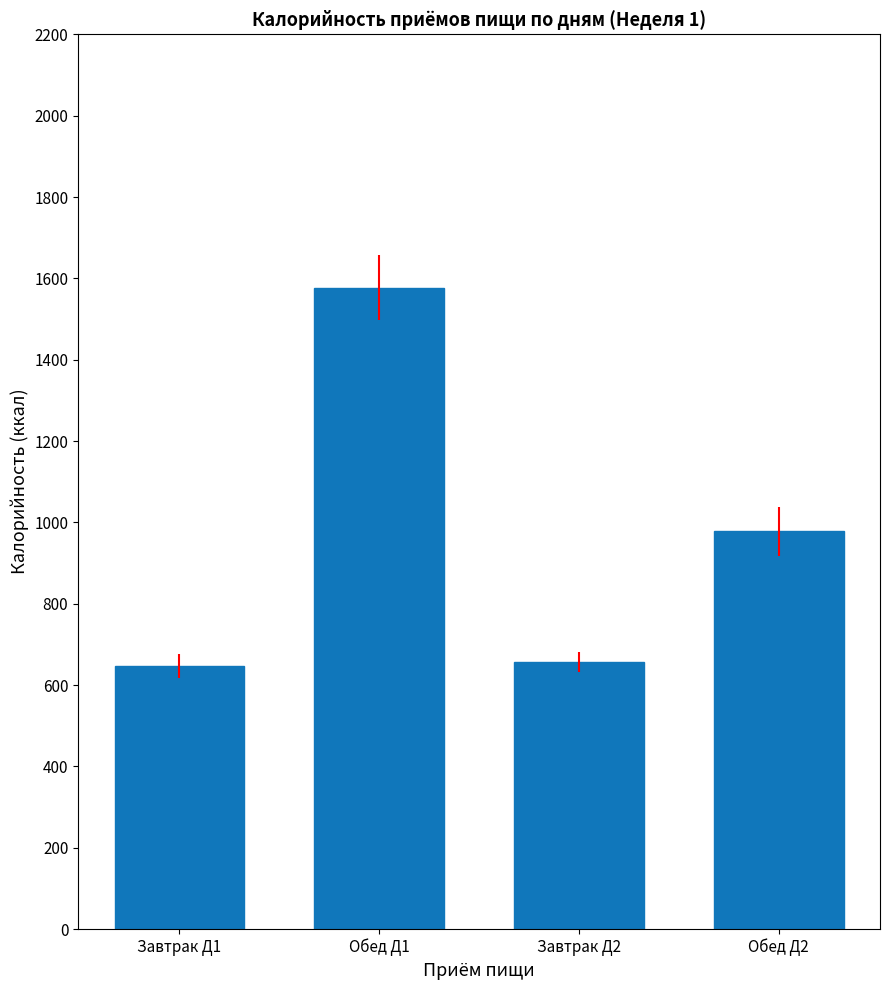

At which label is the value closest to 1111?

Обед Д2